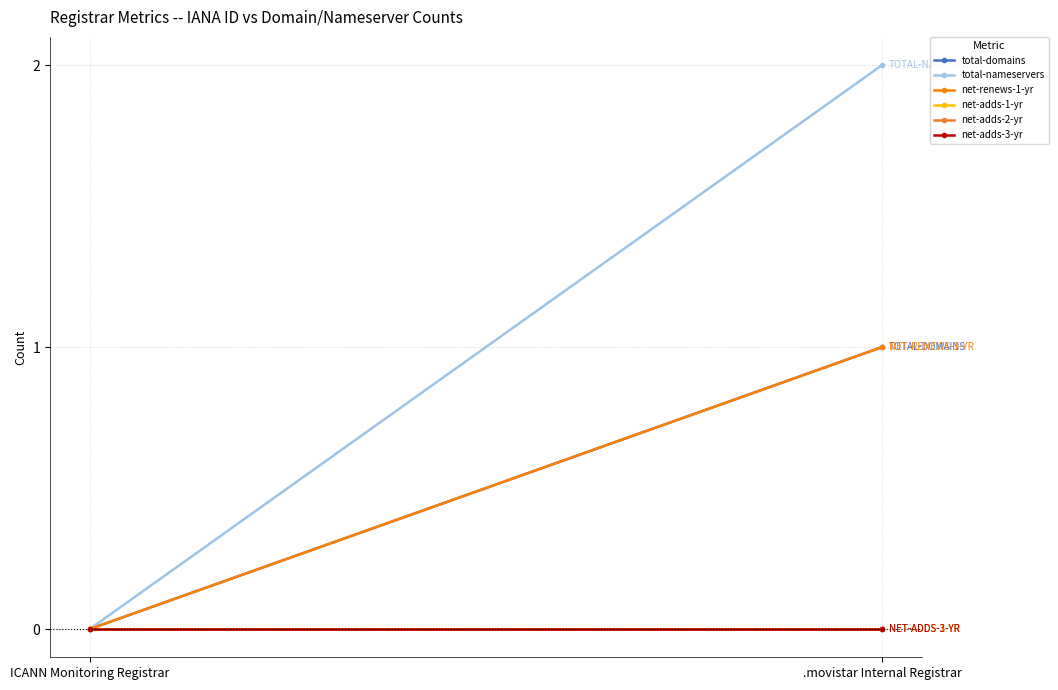

Reading left to right, transcribe all the data shown in this chart.

total-domains: ICANN Monitoring Registrar=0	.movistar Internal Registrar=1
total-nameservers: ICANN Monitoring Registrar=0	.movistar Internal Registrar=2
net-renews-1-yr: ICANN Monitoring Registrar=0	.movistar Internal Registrar=1
net-adds-1-yr: ICANN Monitoring Registrar=0	.movistar Internal Registrar=0
net-adds-2-yr: ICANN Monitoring Registrar=0	.movistar Internal Registrar=0
net-adds-3-yr: ICANN Monitoring Registrar=0	.movistar Internal Registrar=0